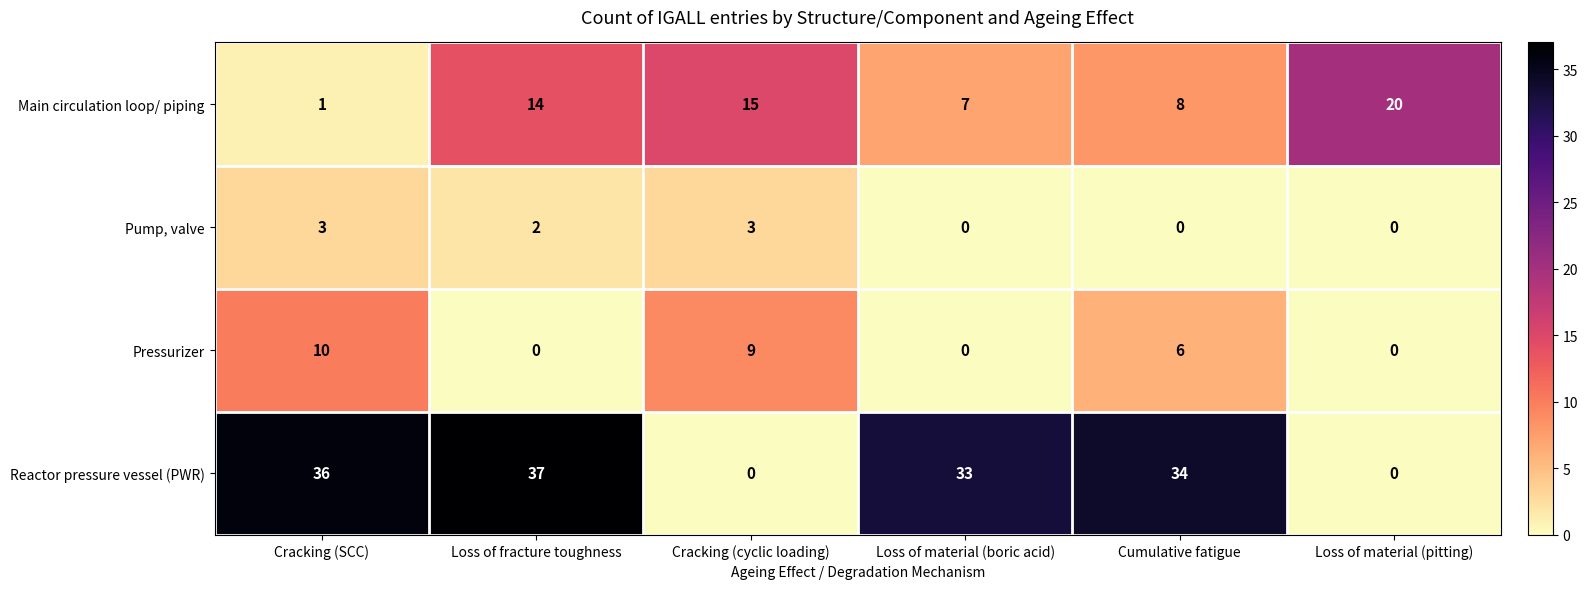

What is the maximum value for Pressurizer?

10